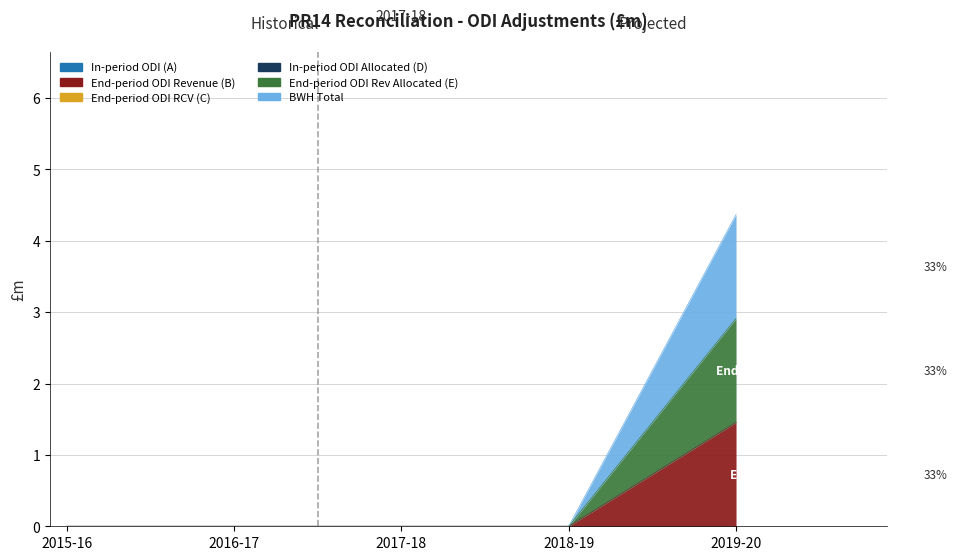

What is the maximum value for End-period ODI Rev Allocated (E)?

1.5